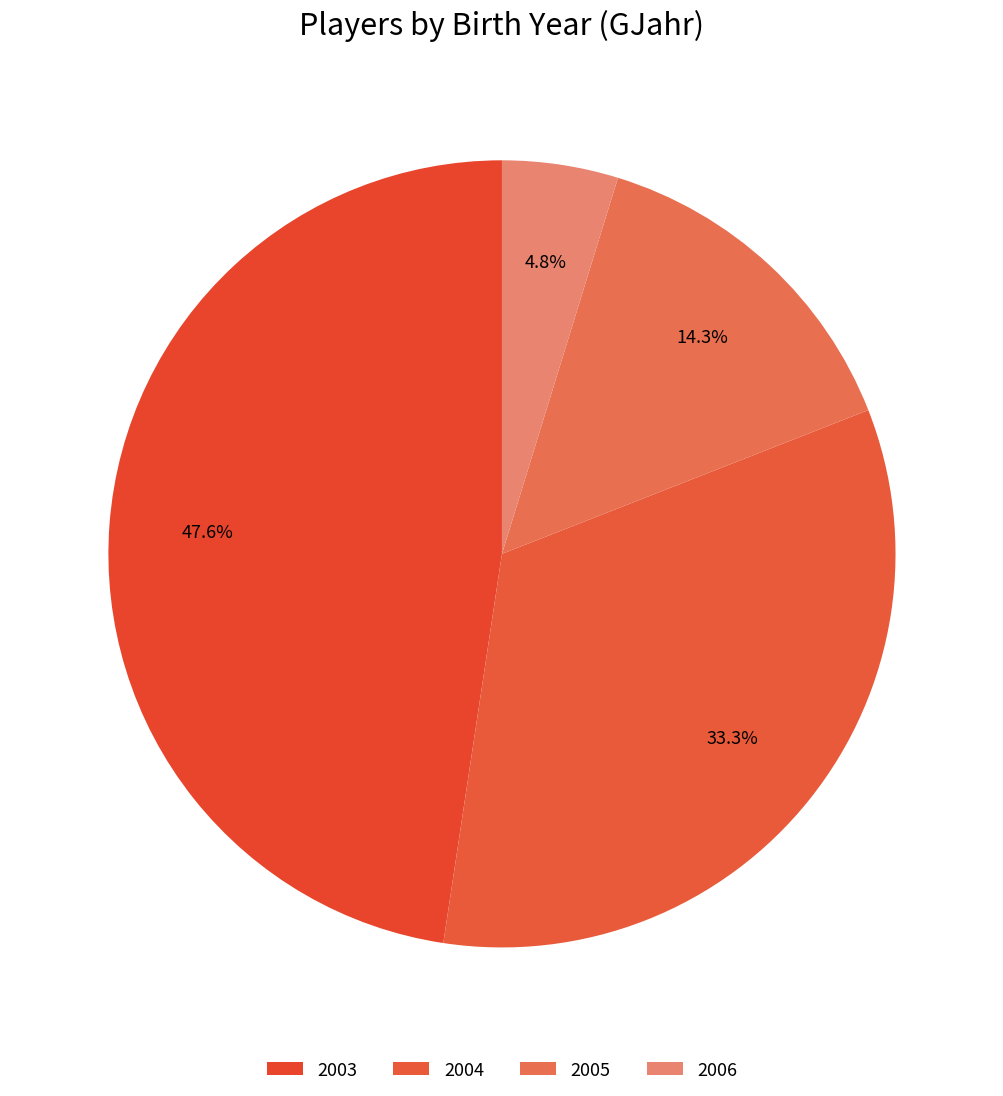

Count the number of slices in the pie.

4